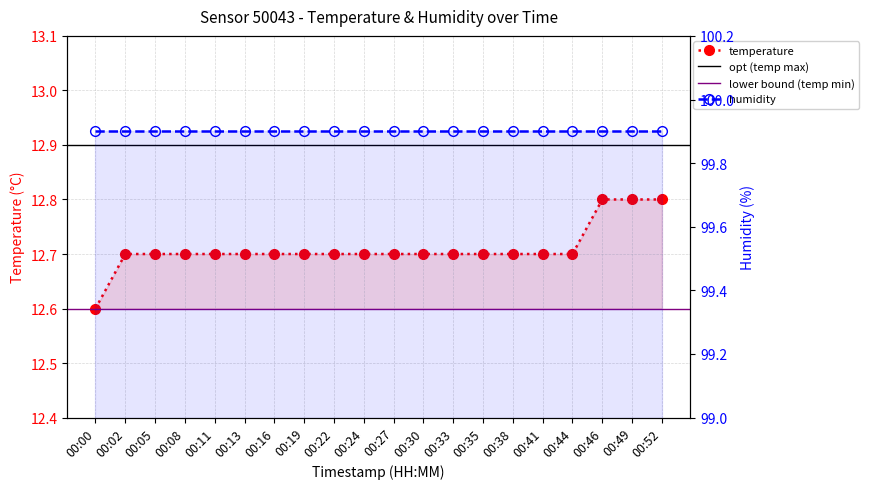

Reading left to right, extract all data points from this chart.

00:00=12.6	00:02=12.7	00:05=12.7	00:08=12.7	00:11=12.7	00:13=12.7	00:16=12.7	00:19=12.7	00:22=12.7	00:24=12.7	00:27=12.7	00:30=12.7	00:33=12.7	00:35=12.7	00:38=12.7	00:41=12.7	00:44=12.7	00:46=12.8	00:49=12.8	00:52=12.8